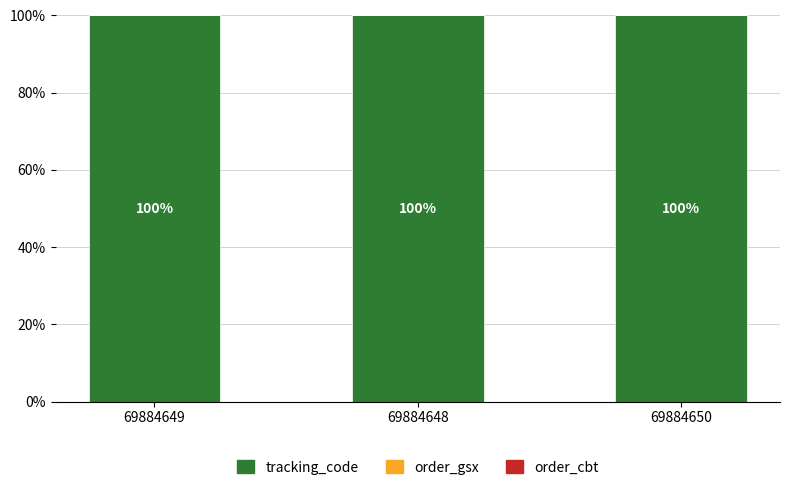

What is the total value across all series at 69884650?

100.0